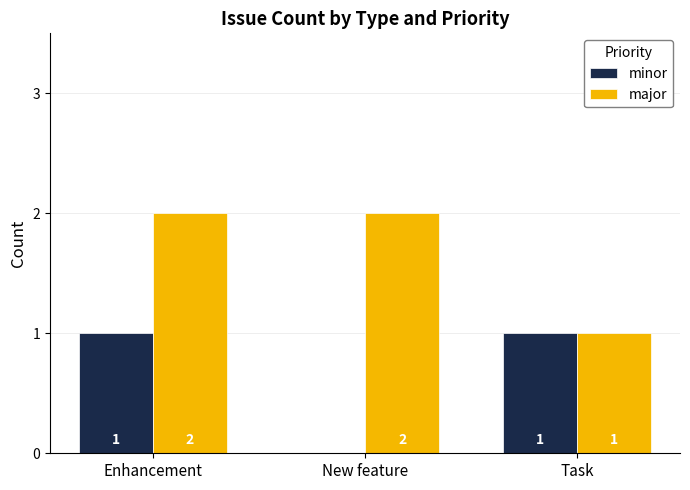

How many values in minor are above zero?

2